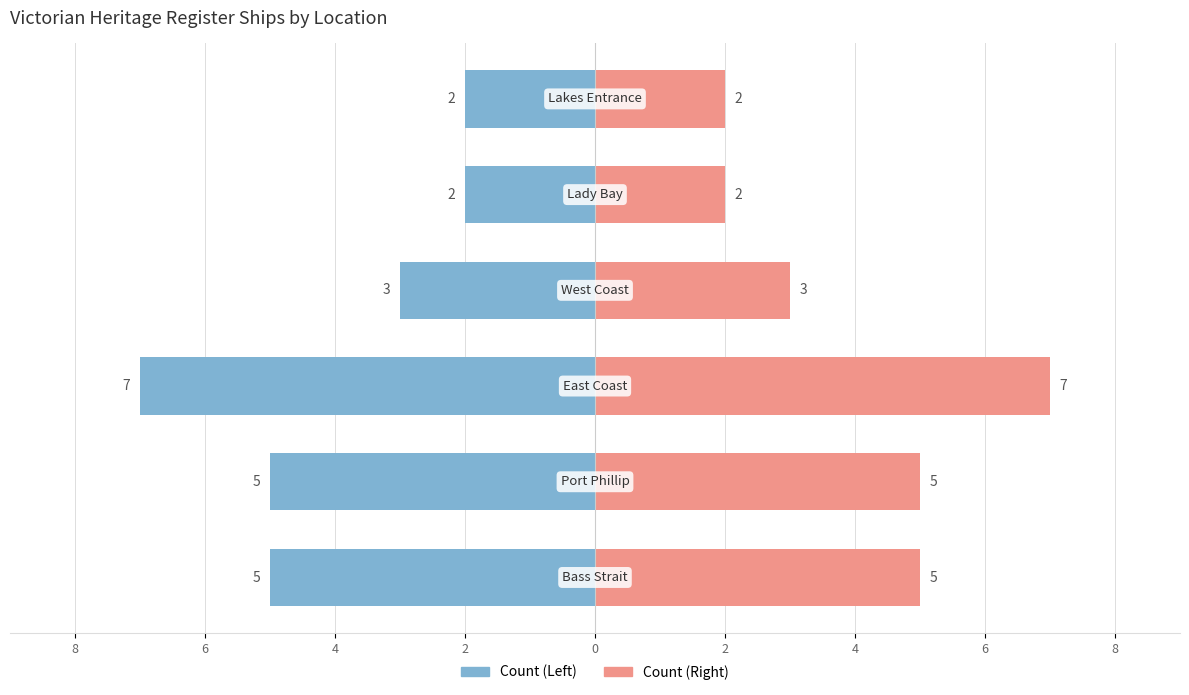

Are the bars grouped side by side (vs. stacked)?

Yes